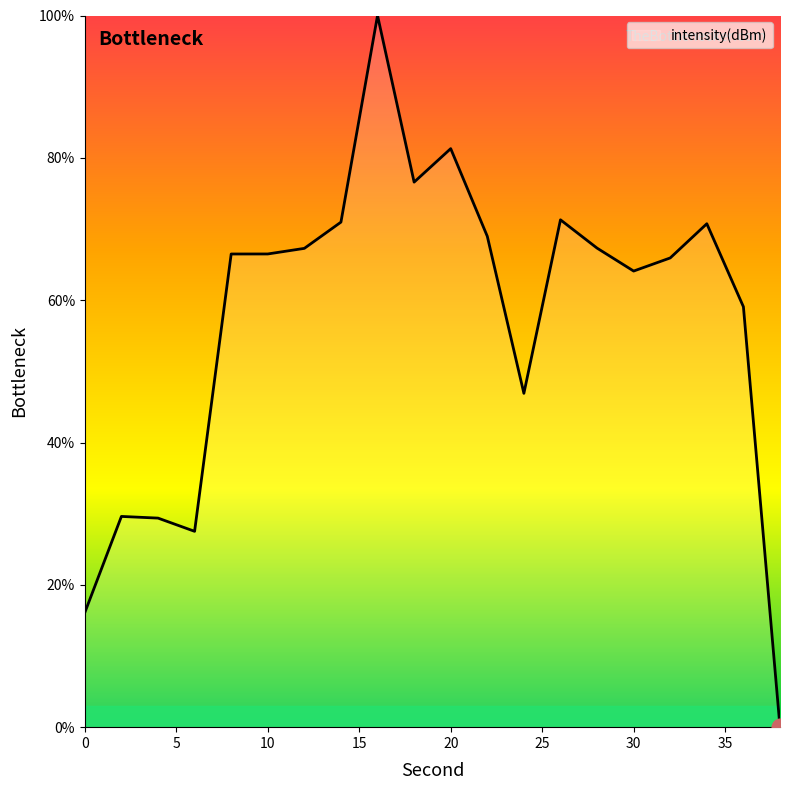

What is the maximum value shown in the chart?

100.0